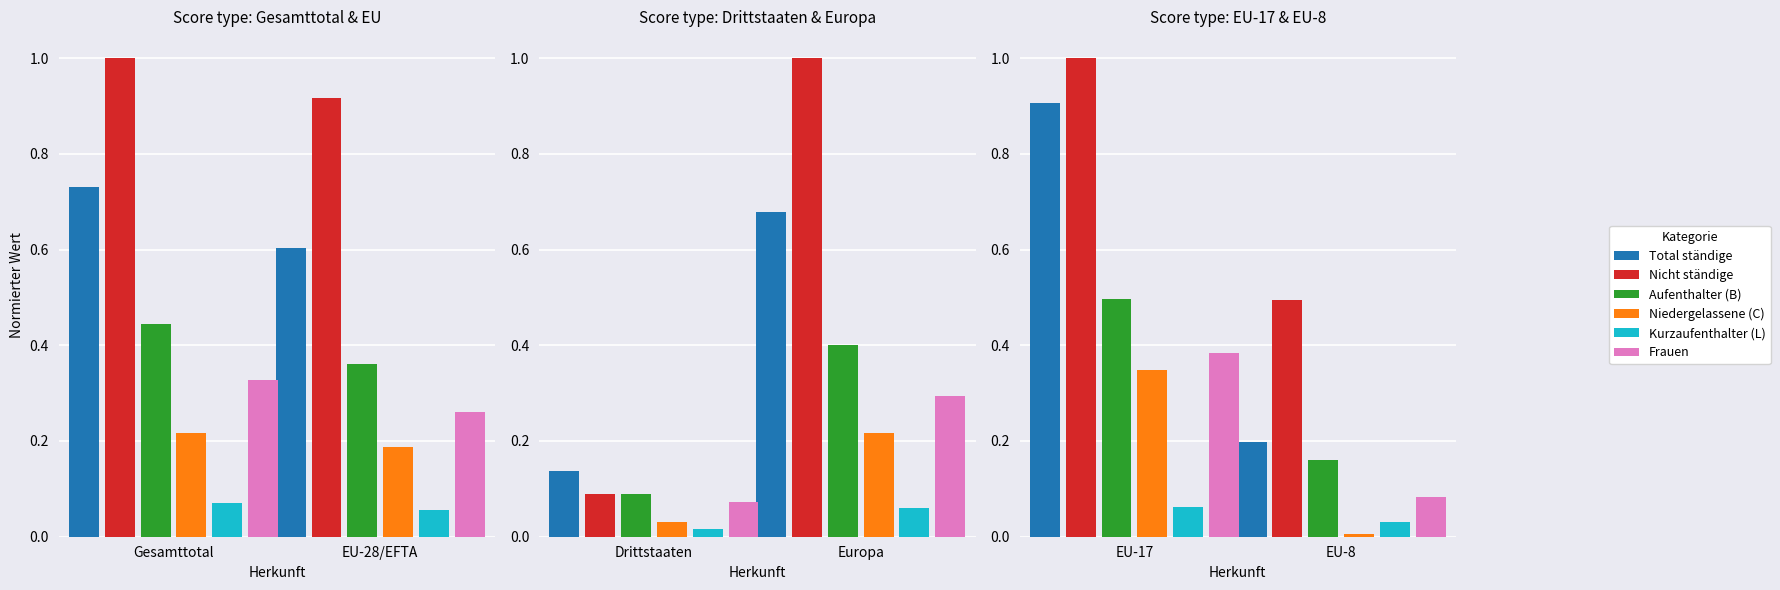

At how many categories does at least one series exceed 0?

2